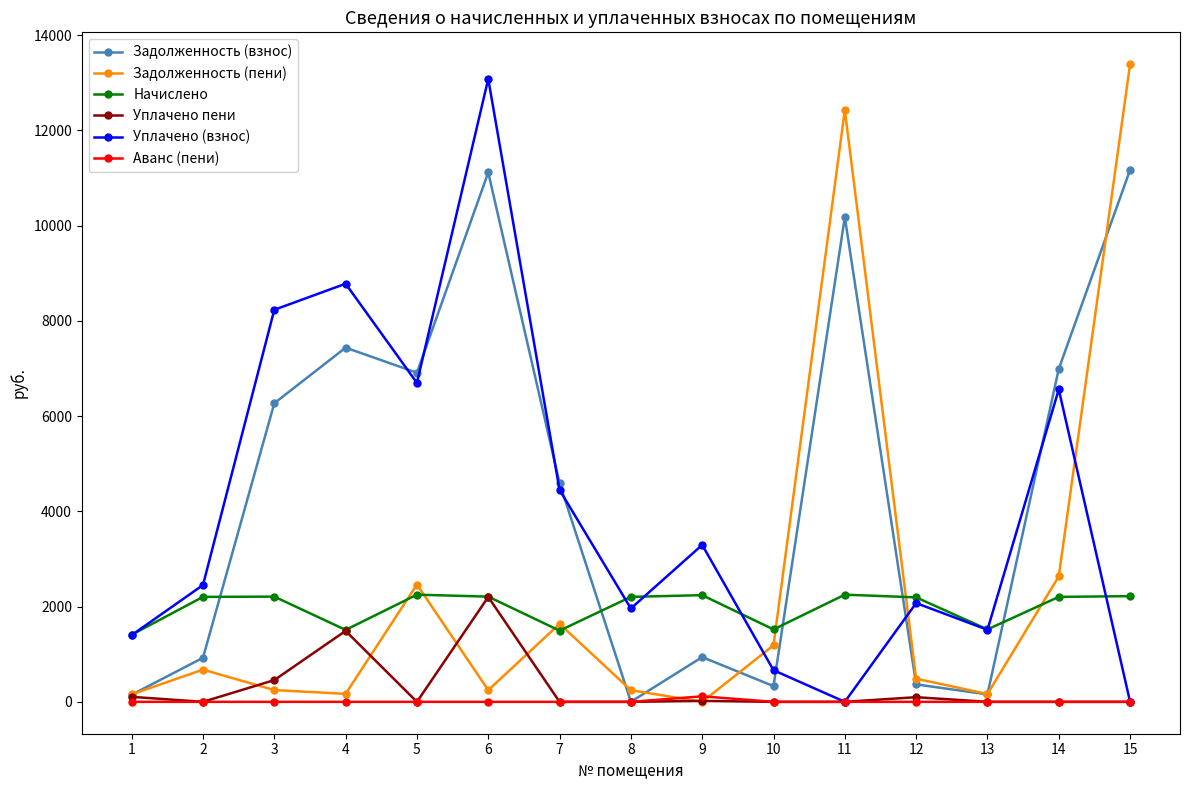

How many data points in Уплачено (взнос) are less than 2453?

7